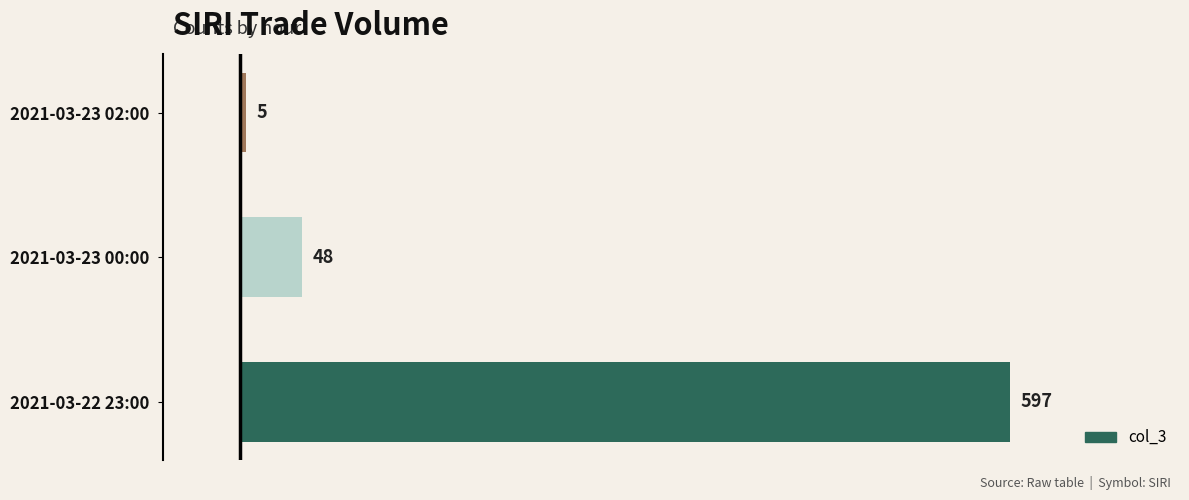

Approximately how many times larger is the value at 2021-03-22 23:00 compared to 2021-03-23 02:00?

119.4